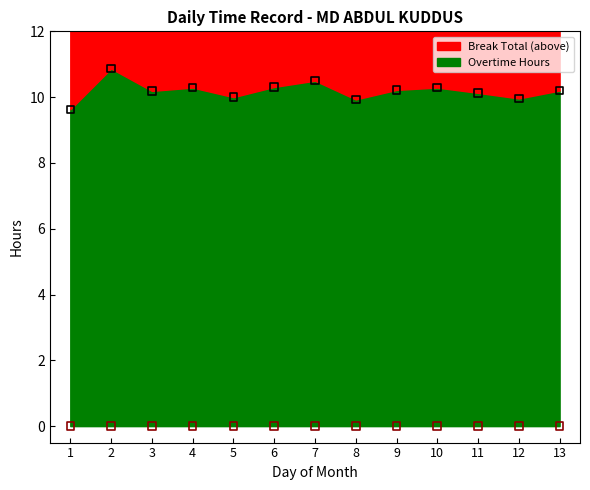

Which has a higher value, 6 or 1?

6